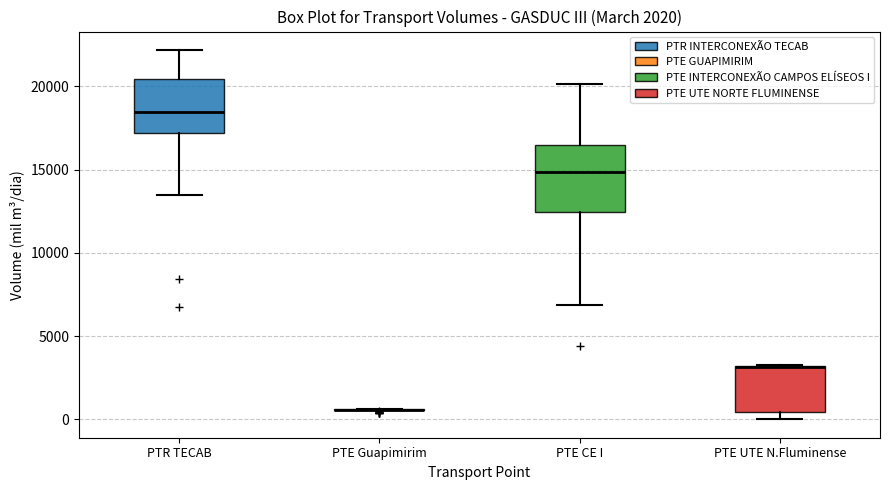

Reading left to right, transcribe this box plot: for each box, give where its median line is, the range the box spans, and where its two whiskers end, as read against the y-axis. The values are not printed on the chart, so give them approximately, as read against the axis.

PTR TECAB: median 18500, box 17000 to 20500, whiskers 13500 to 22000
PTE Guapimirim: box collapsed to a line at 500, whiskers 500 to 500
PTE CE I: median 15000, box 12500 to 16500, whiskers 7000 to 20000
PTE UTE N.Fluminense: median 3000 (drawn on the box's upper edge), box 500 to 3000, whiskers 0 to 3000